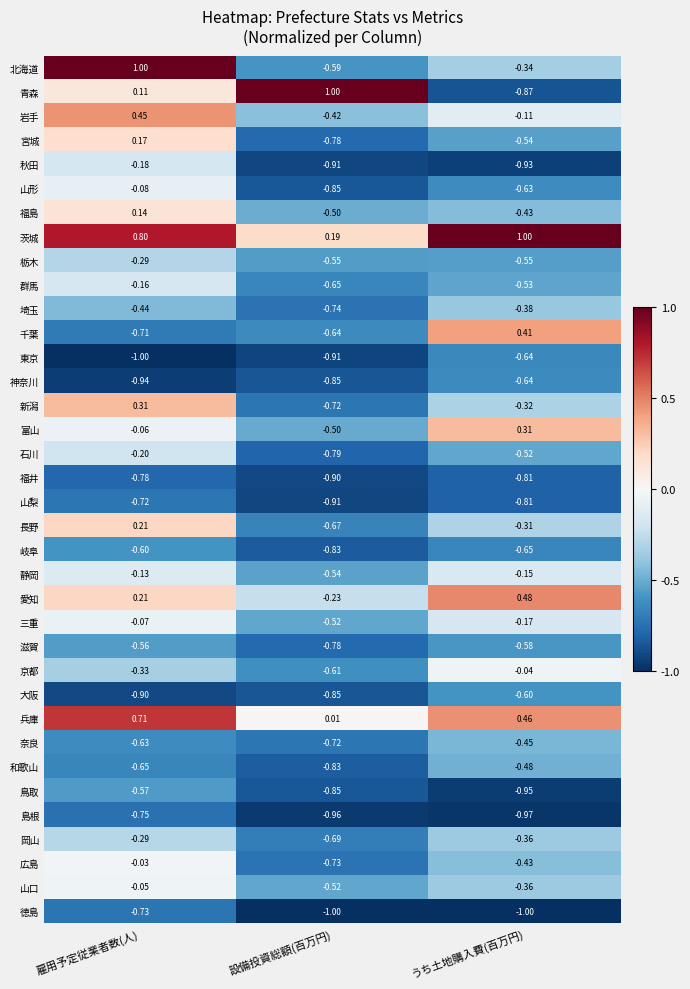

Rank the categories by 京都 value from highest to lowest.

うち土地購入費(百万円), 雇用予定従業者数(人), 設備投資総額(百万円)